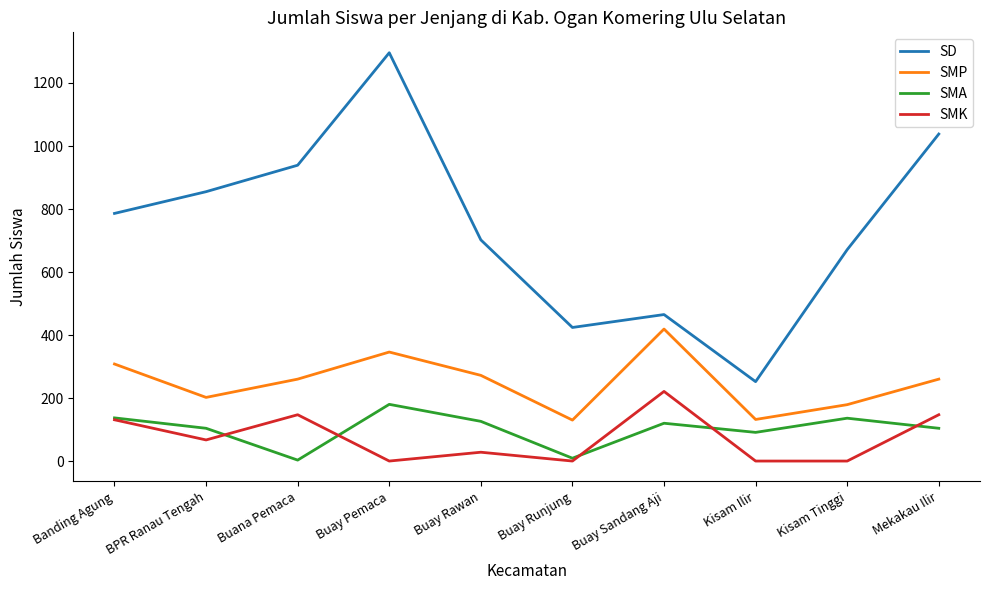

What is the maximum value for SMK?

221